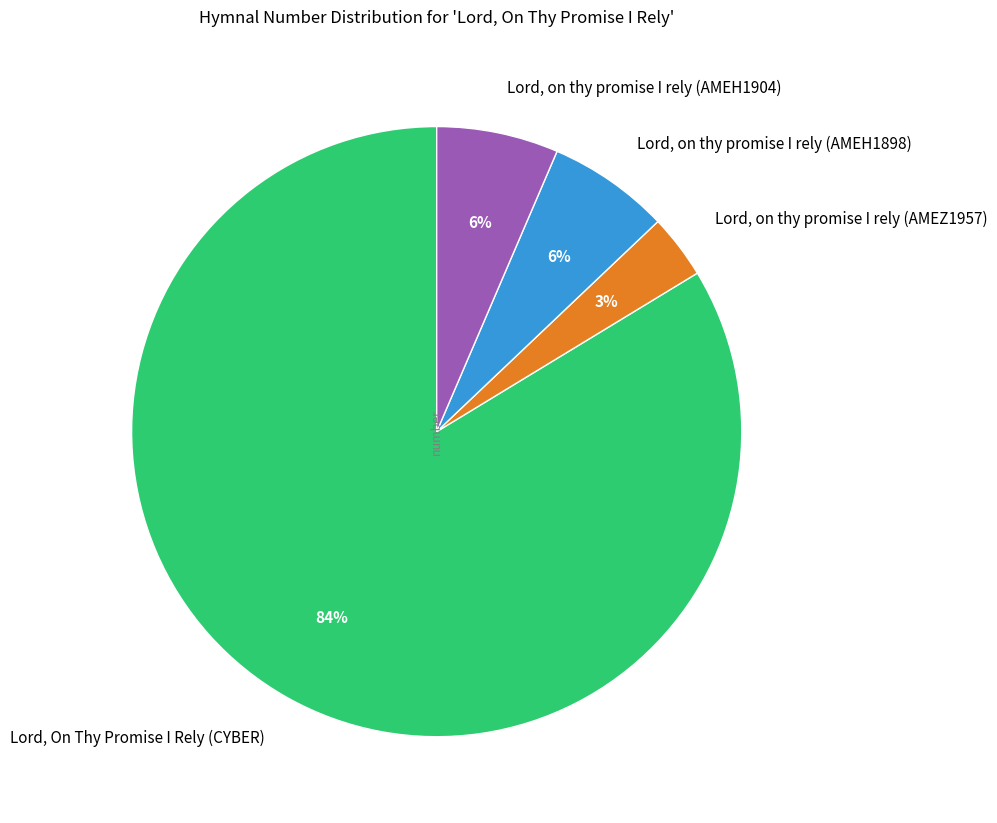

To the nearest percent, what is the difference between the Lord, on thy promise I rely (AMEH1898) and Lord, on thy promise I rely (AMEZ1957) slice percentages?

3%